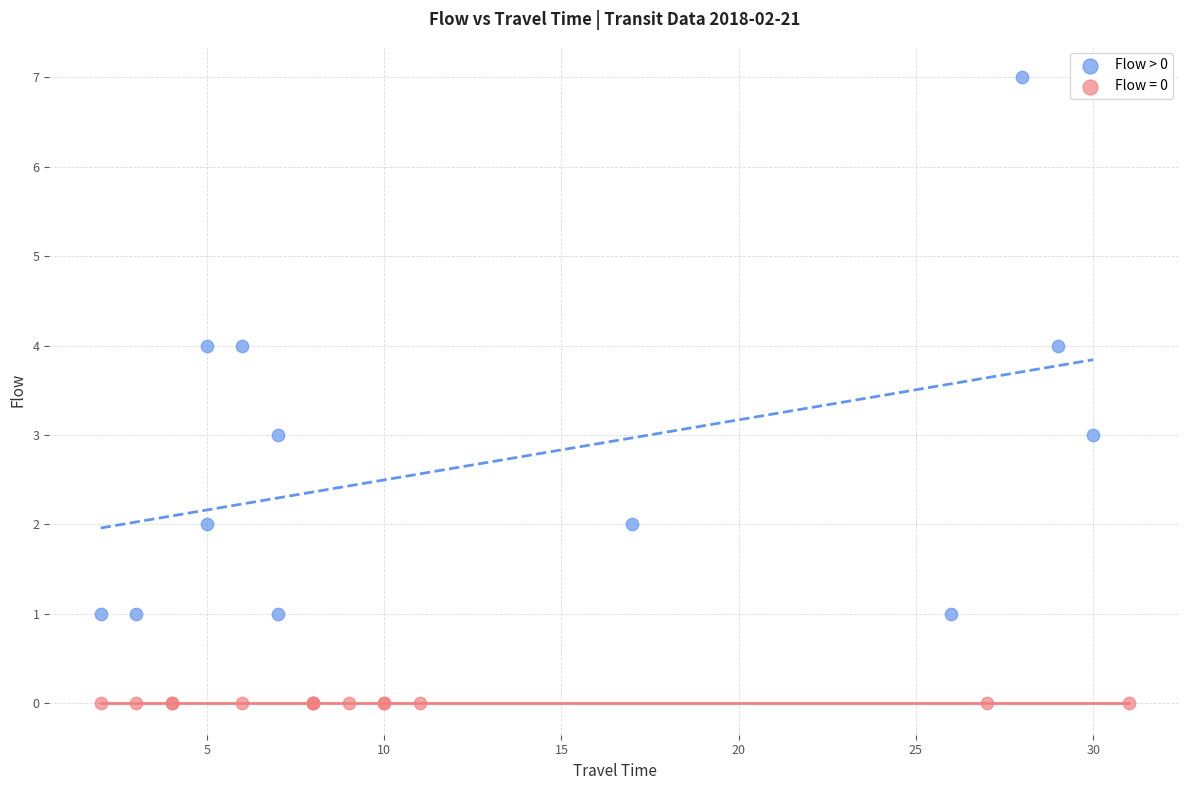

Which series reaches the minimum Y coordinate?

Flow = 0